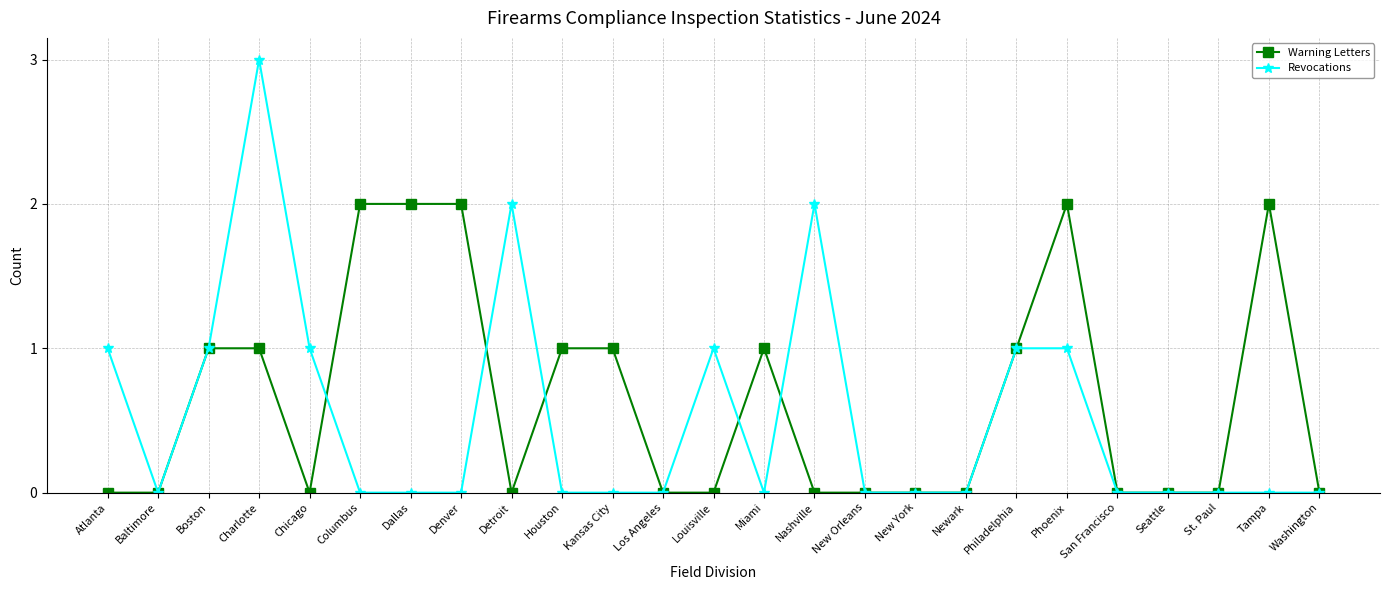

How many Revocations values are between 0 and 1?

22